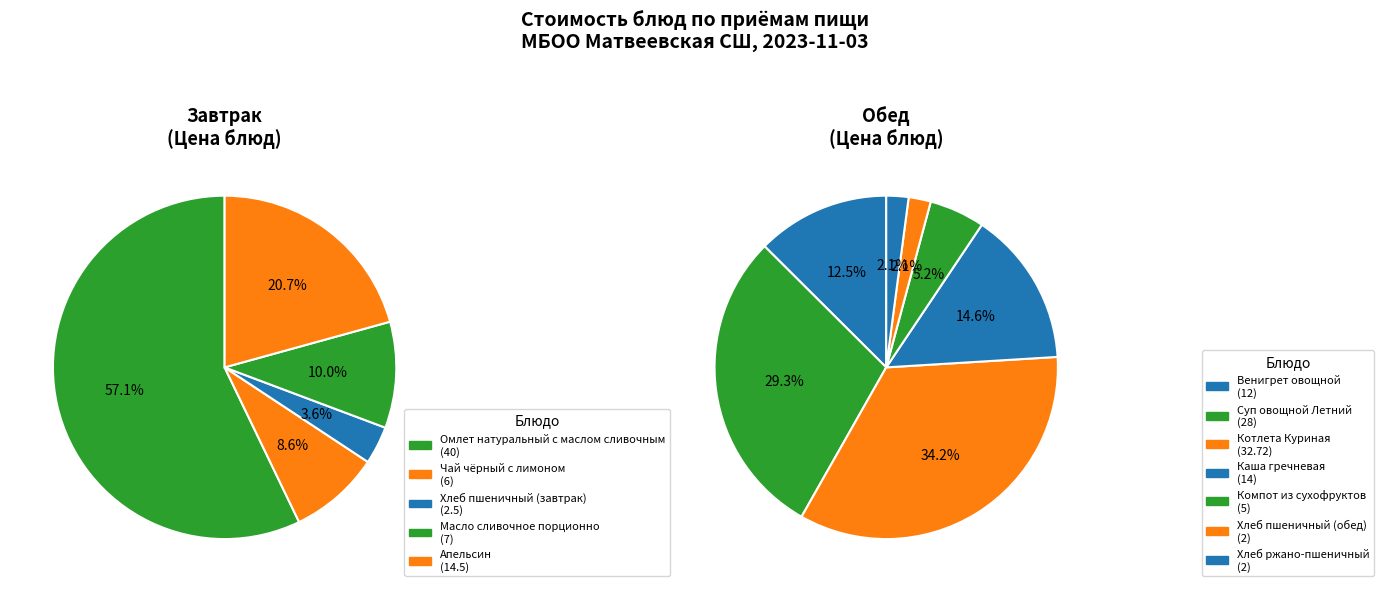

What is the smallest slice in the pie chart?

Хлеб пшеничный (обед)